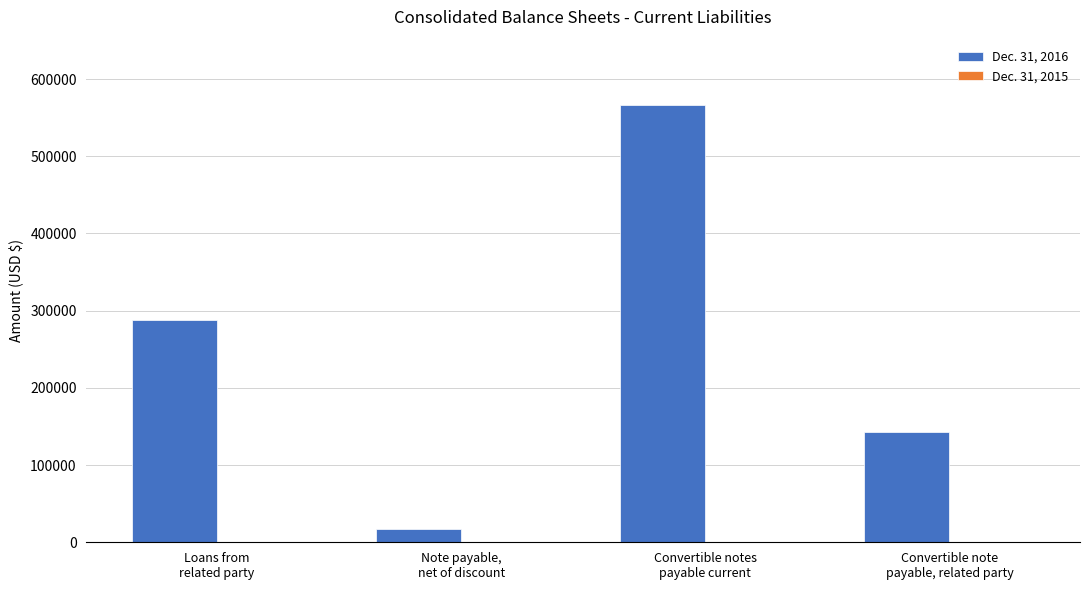

What is the maximum value shown in the chart?

566135